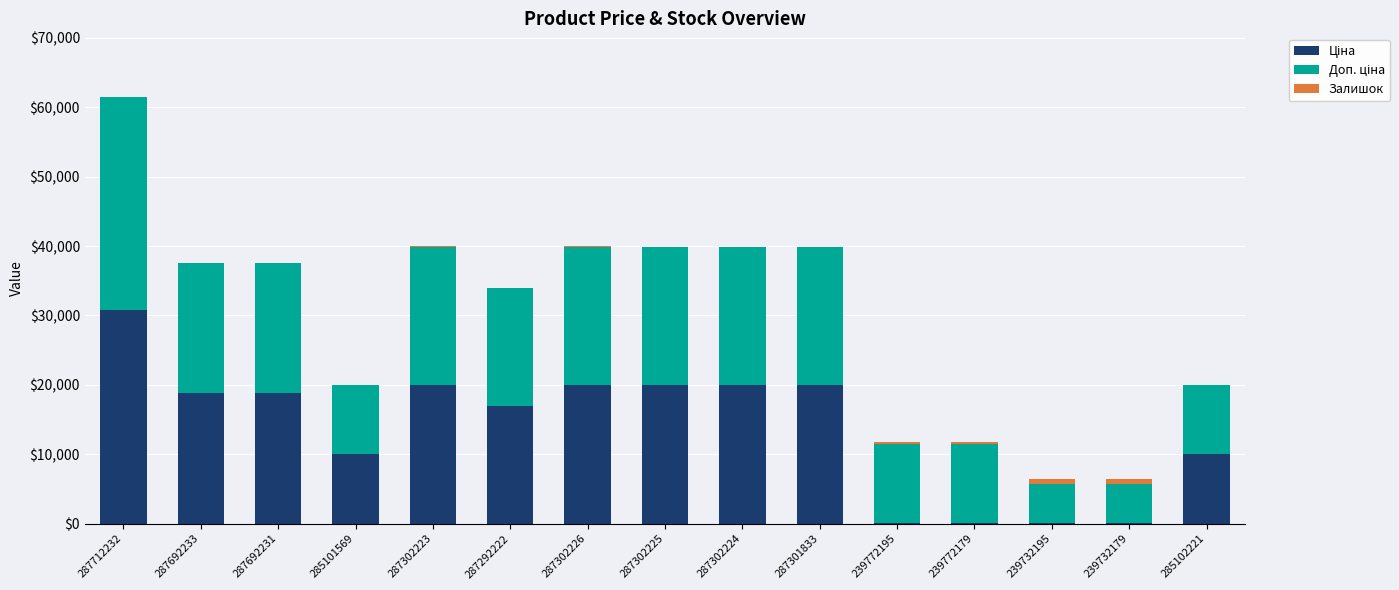

At which category is the sum across all series the highest?

287712232